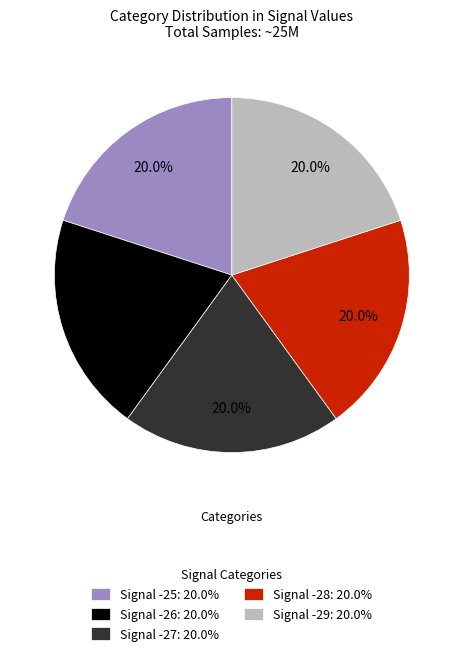

Is the sum of Signal -29: 20.0% and Signal -25: 20.0% greater than half?

No